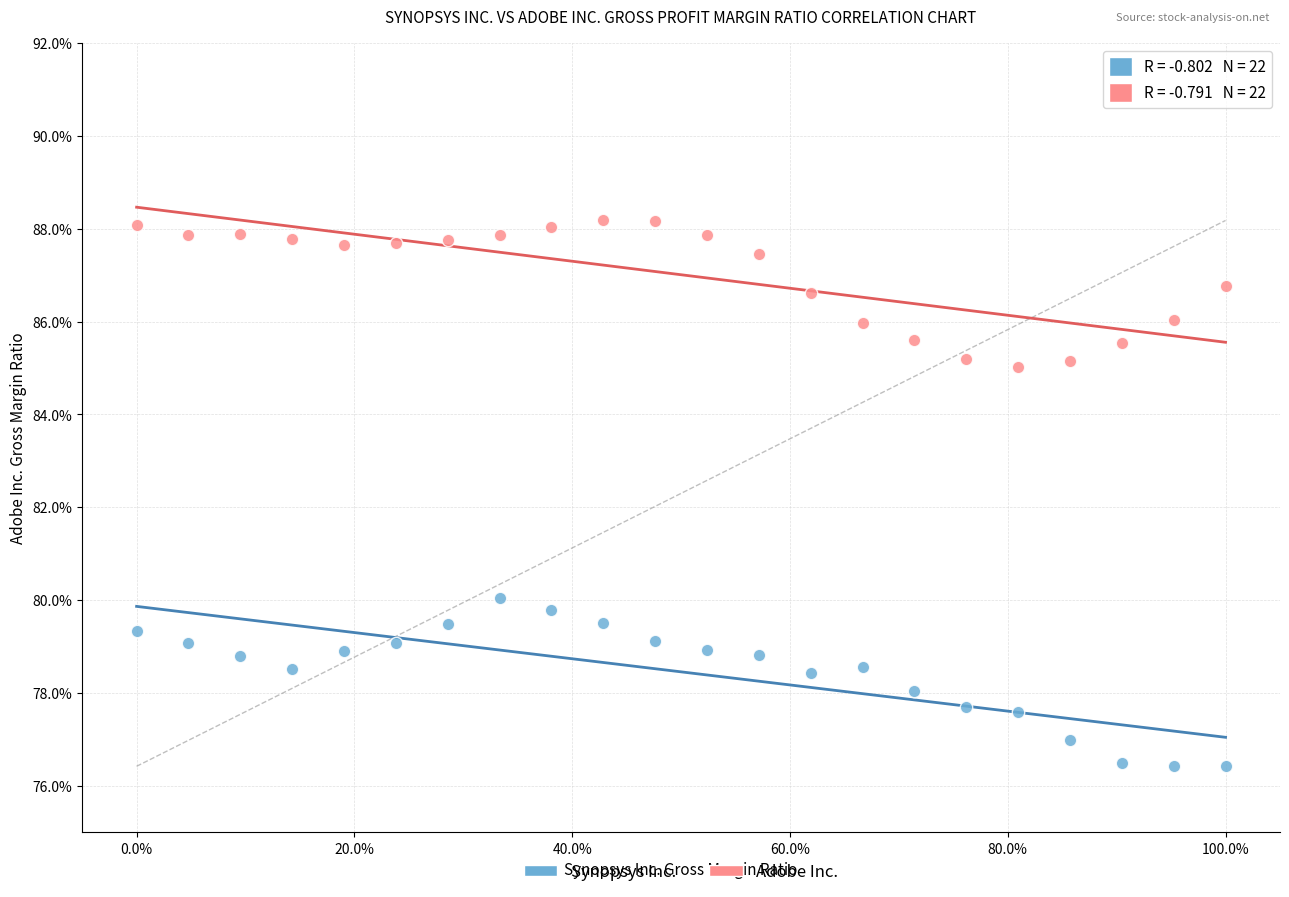

Which series has the widest spread of Y values?

Synopsys Inc.